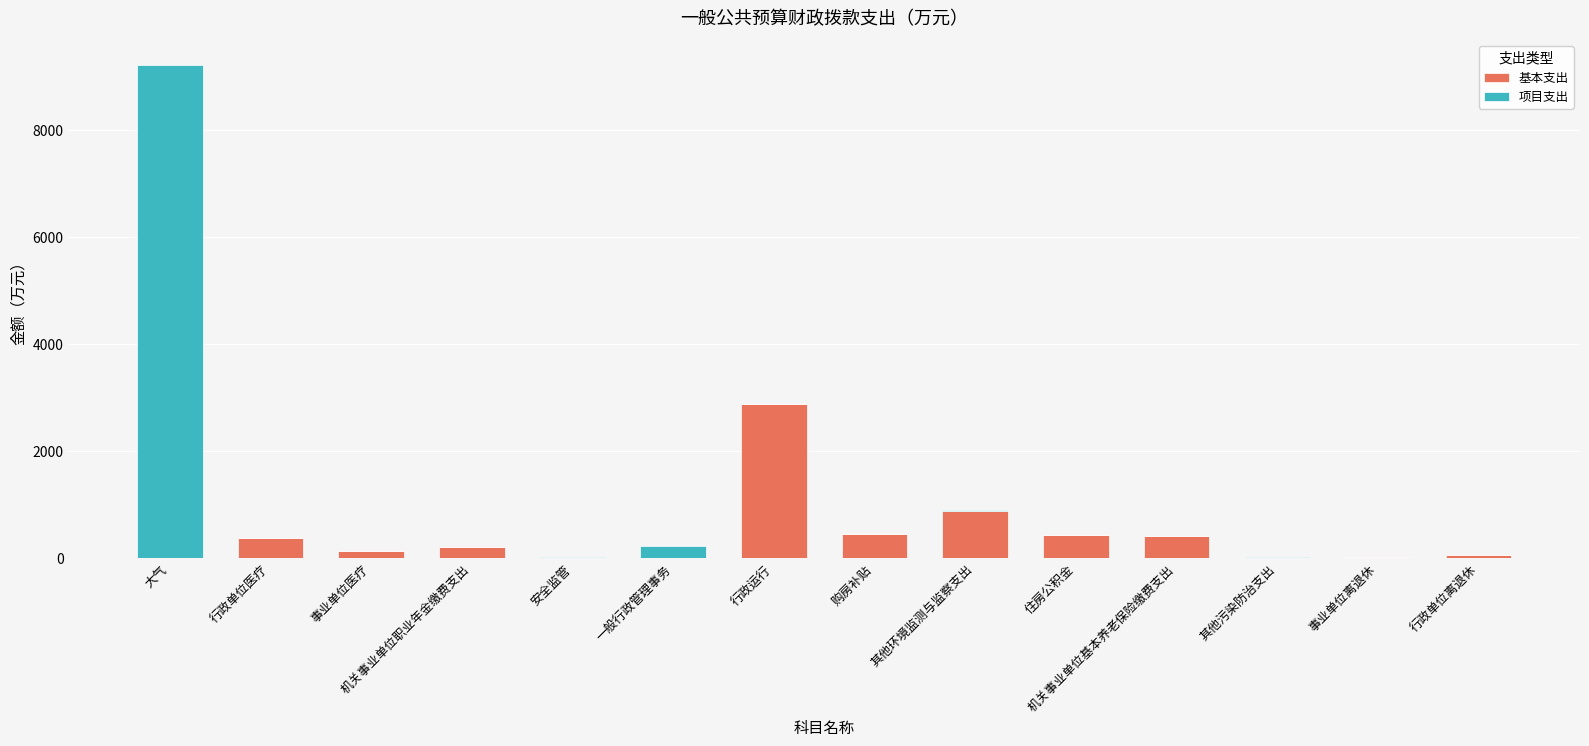

Which category has the highest value in the 基本支出 series?

行政运行